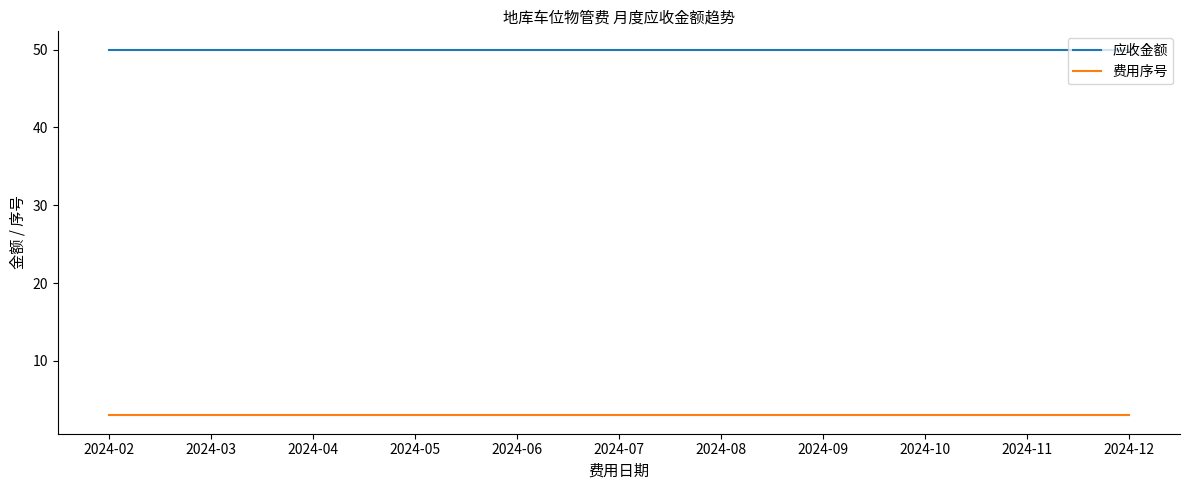

True or false: 应收金额 has a value of 23 at 2024-06.

False